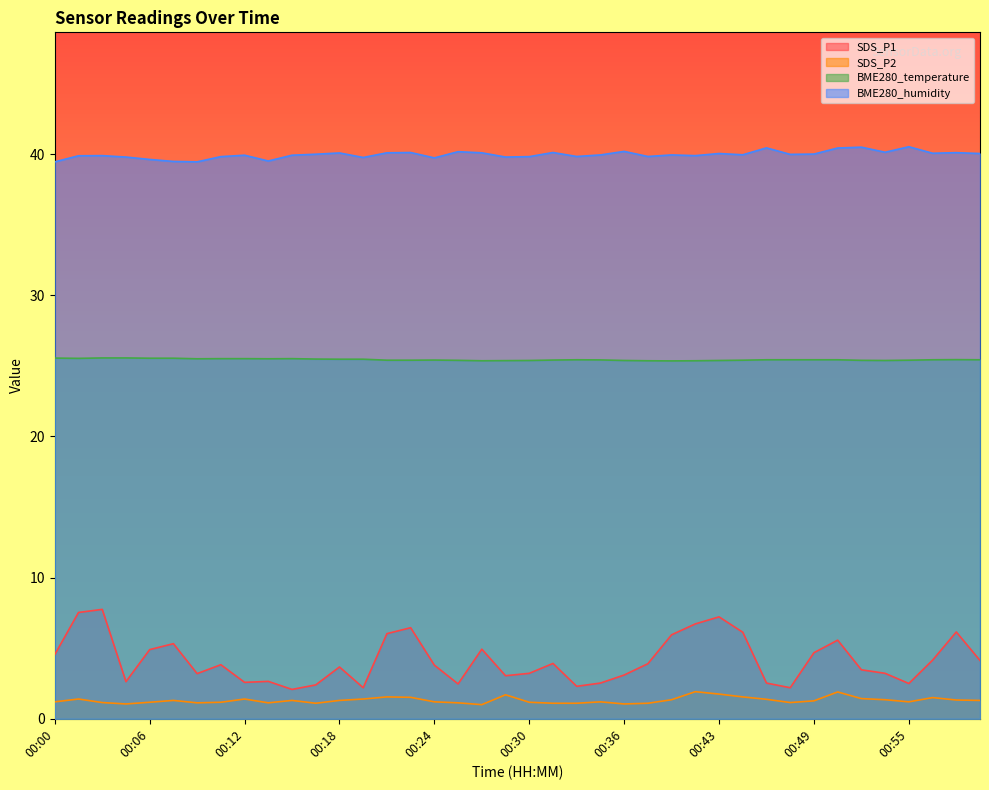

True or false: SDS_P1 and BME280_humidity cross at least once.

False